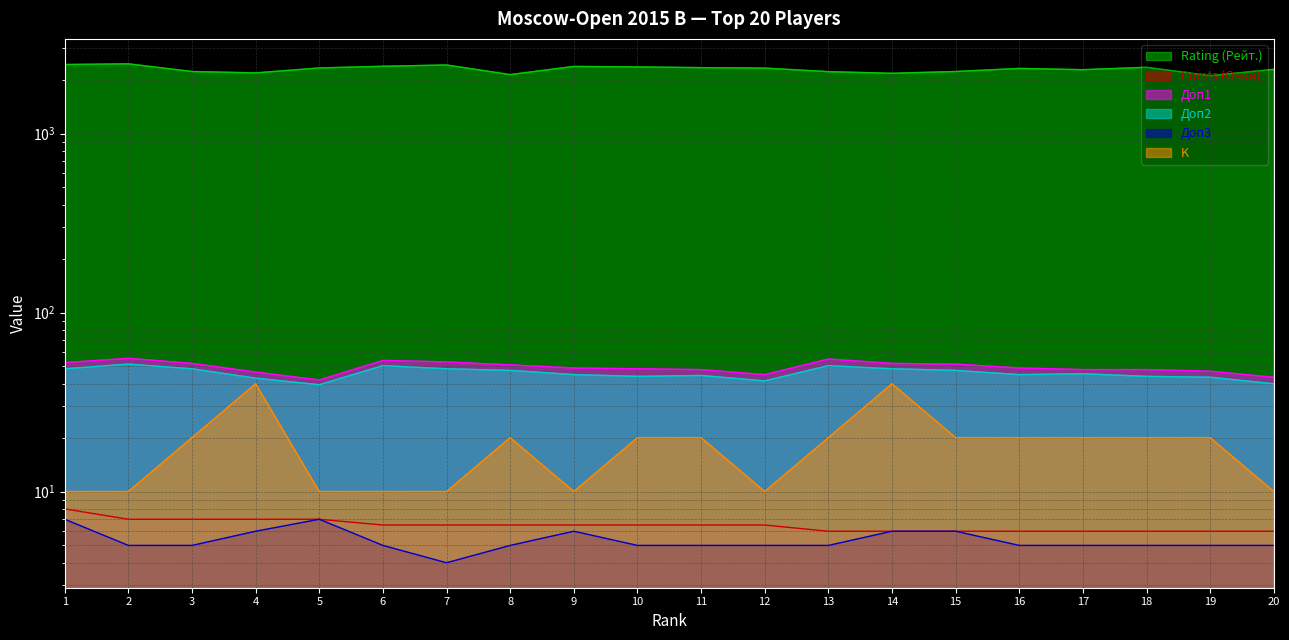

True or false: Points (Очки) and Доп3 cross at least once.

False